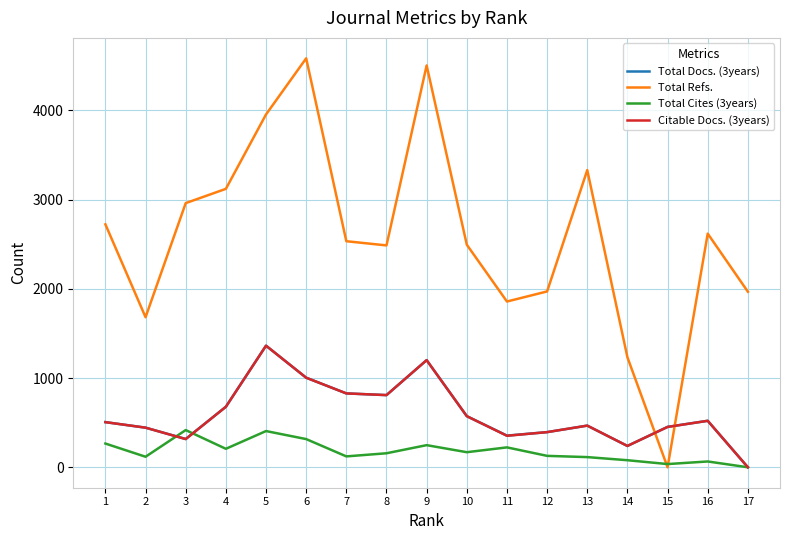

Is the value of Total Docs. (3years) at 10 greater than the value of Total Cites (3years) at 5?

Yes